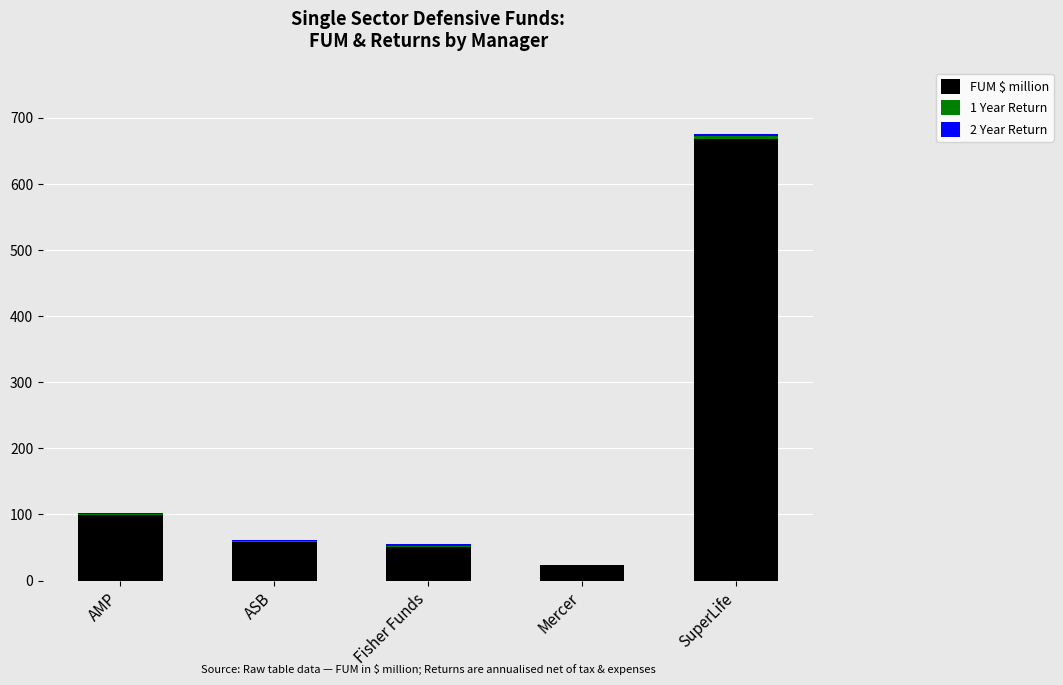

What is the highest value of the FUM $ million series?

667.5